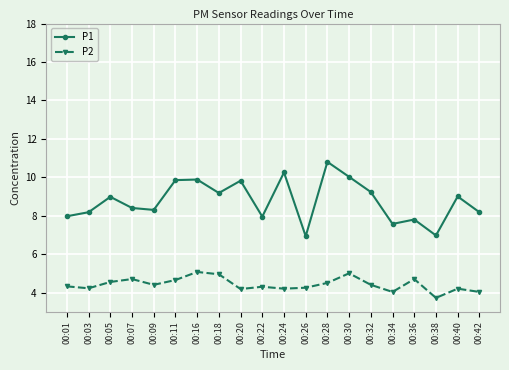

The value of P2 at 00:20 is 6.8. True or false?

False